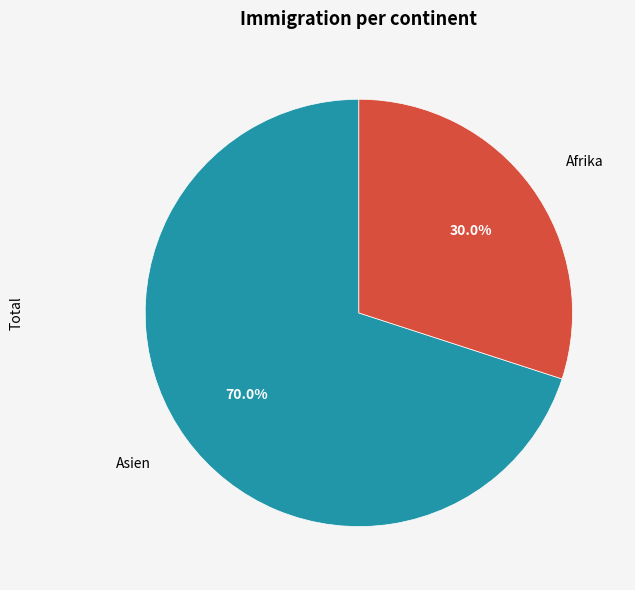

How many slices are in this pie chart?

2